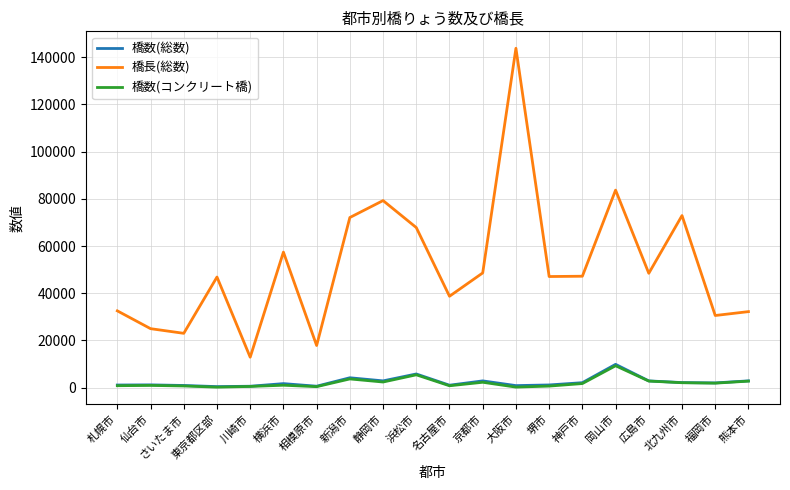

How many series are shown in this chart?

3